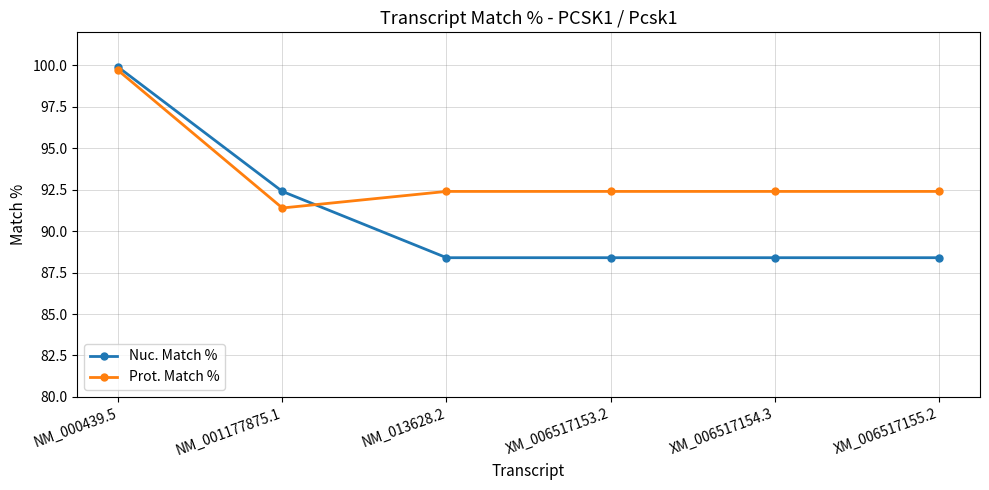

What is the greatest value displayed?

99.9